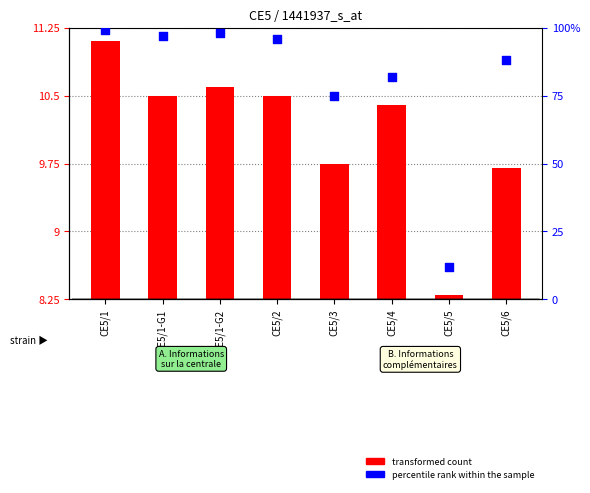

Which series reaches the maximum Y coordinate?

percentile rank within the sample